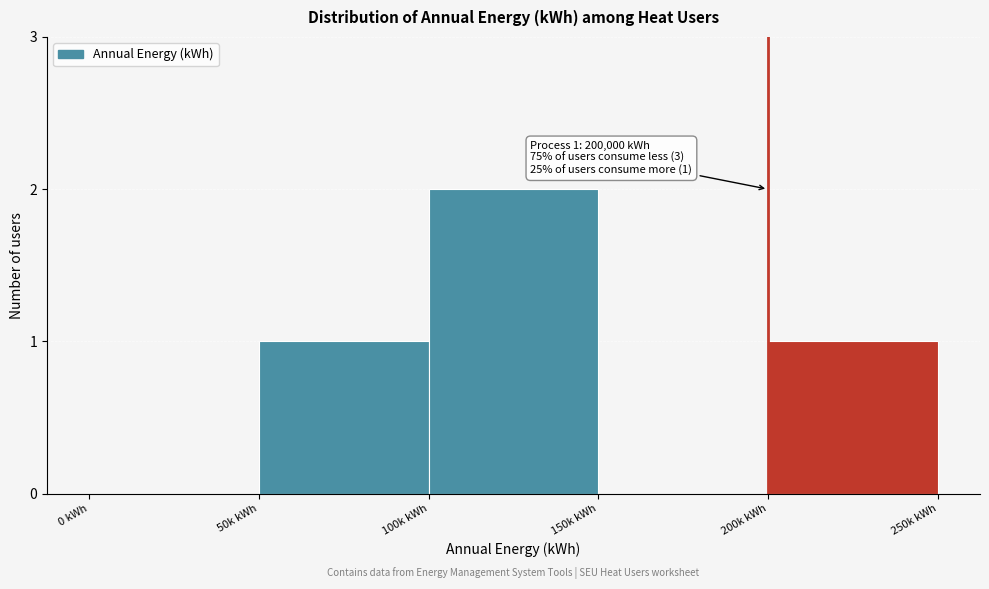

Reading right to left, what are all the values shown in this chart?

200k kWh=1	150k kWh=0	100k kWh=2	50k kWh=1	0 kWh=0